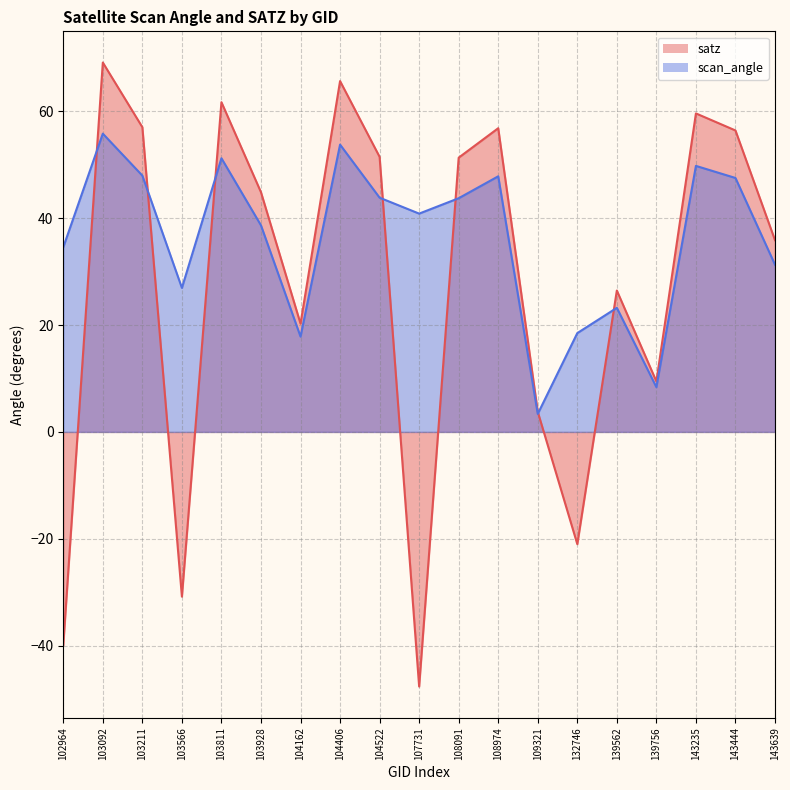

What is the difference between the maximum and minimum values in the satz series?

116.8